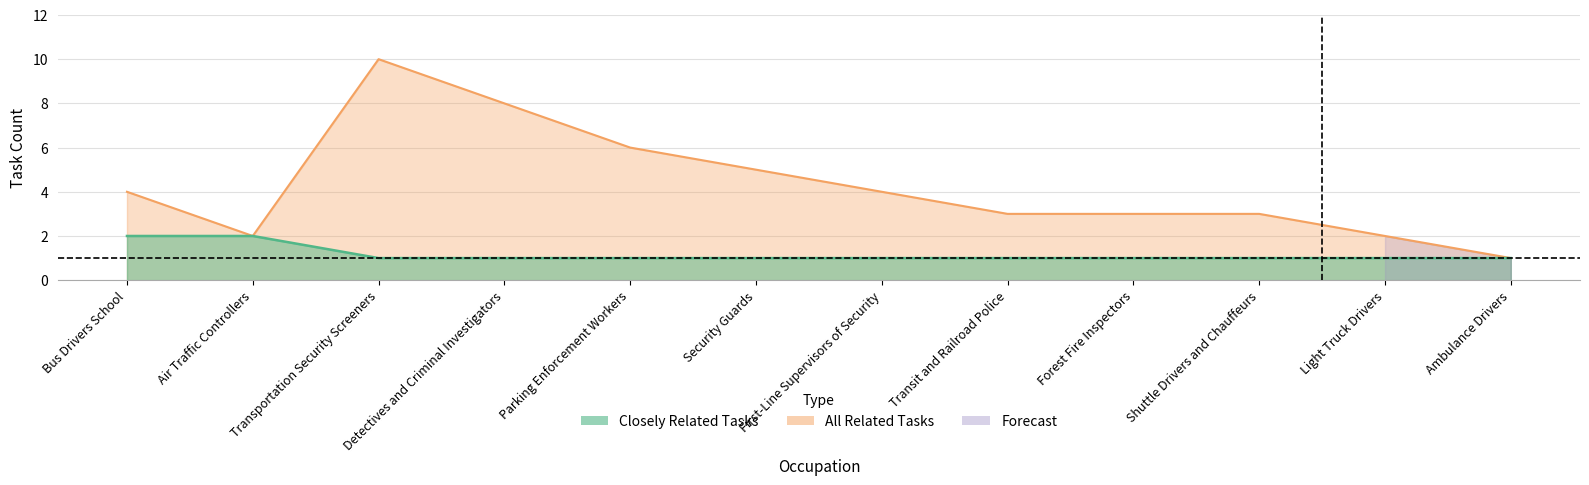

True or false: All Related Tasks and Closely Related Tasks intersect in this chart.

False